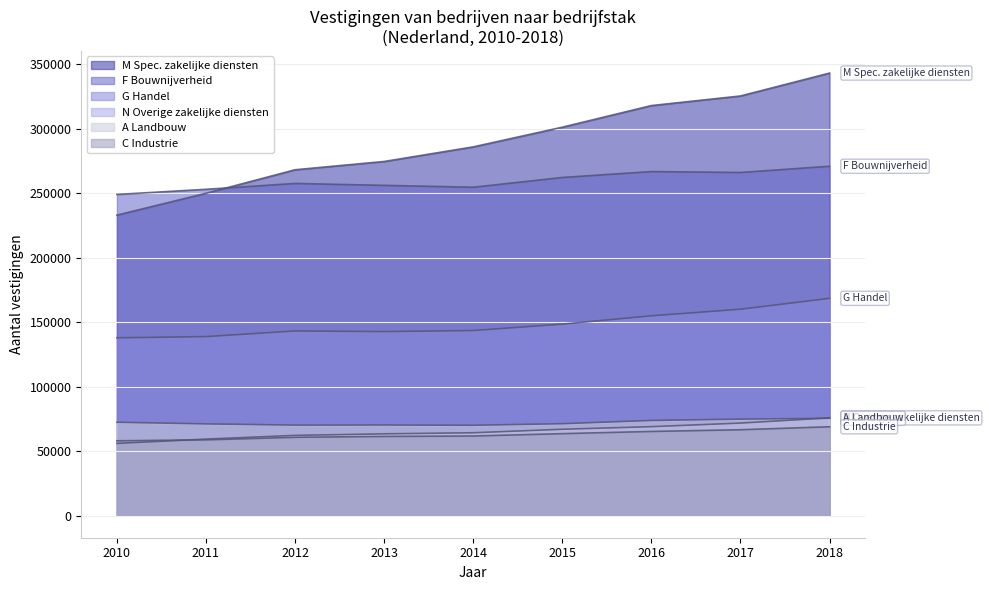

How many lines are shown in the chart?

6